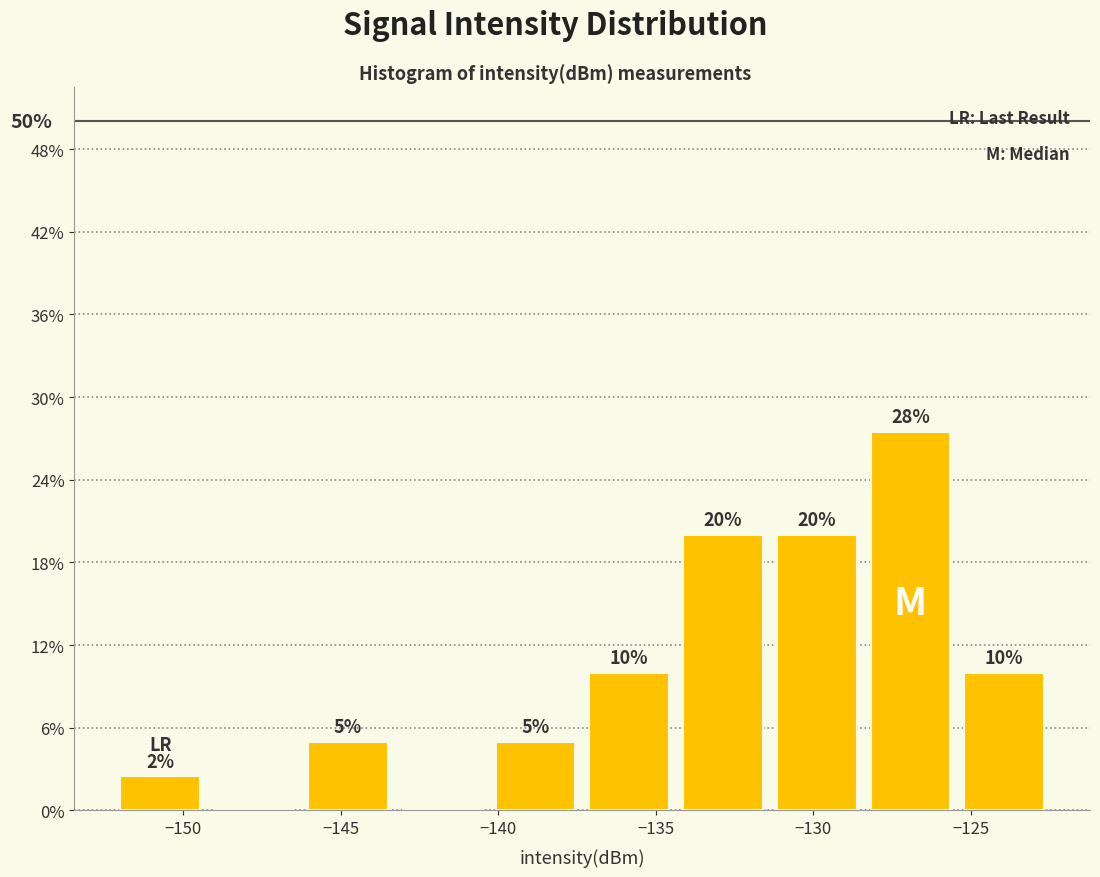

Which range on the x-axis has the tallest bar?

-128.5 to -125.5